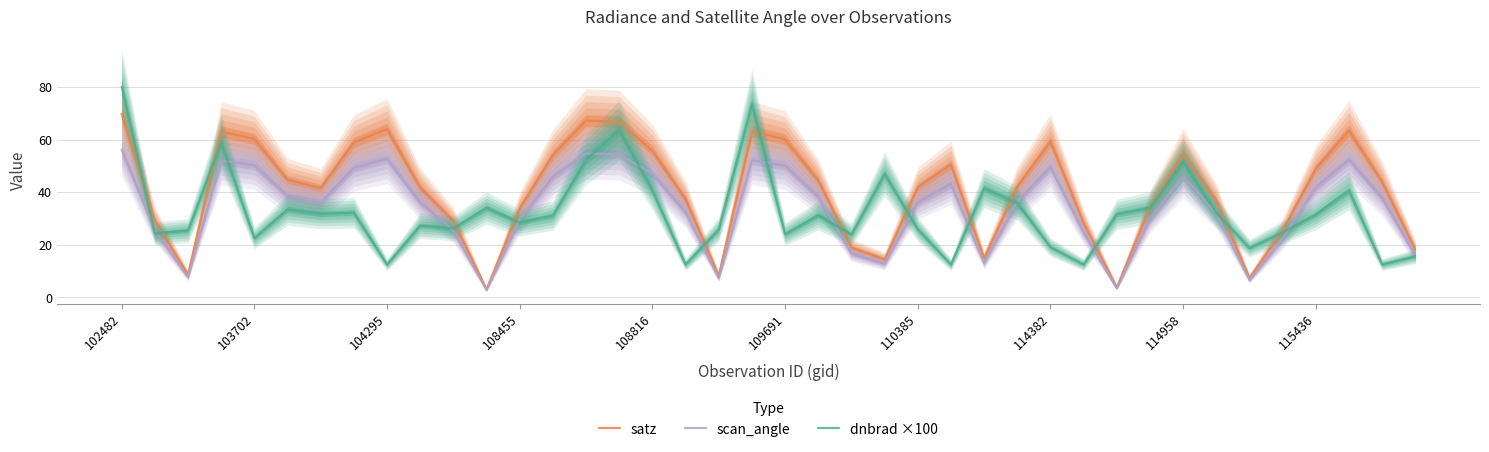

Does the chart display data point markers on the line(s)?

No